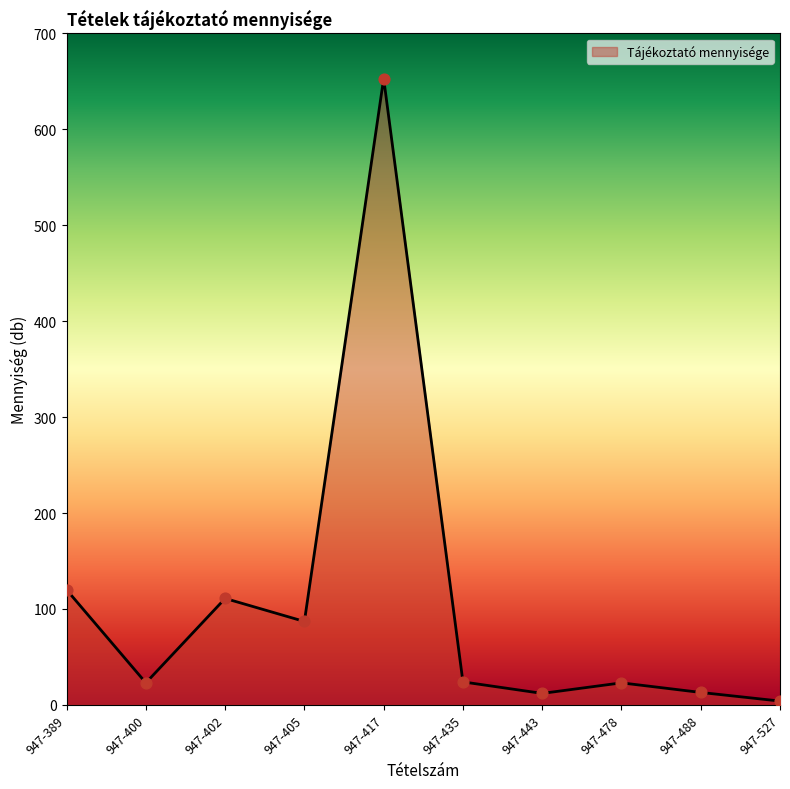

Between 947-478 and 947-527, which is larger?

947-478